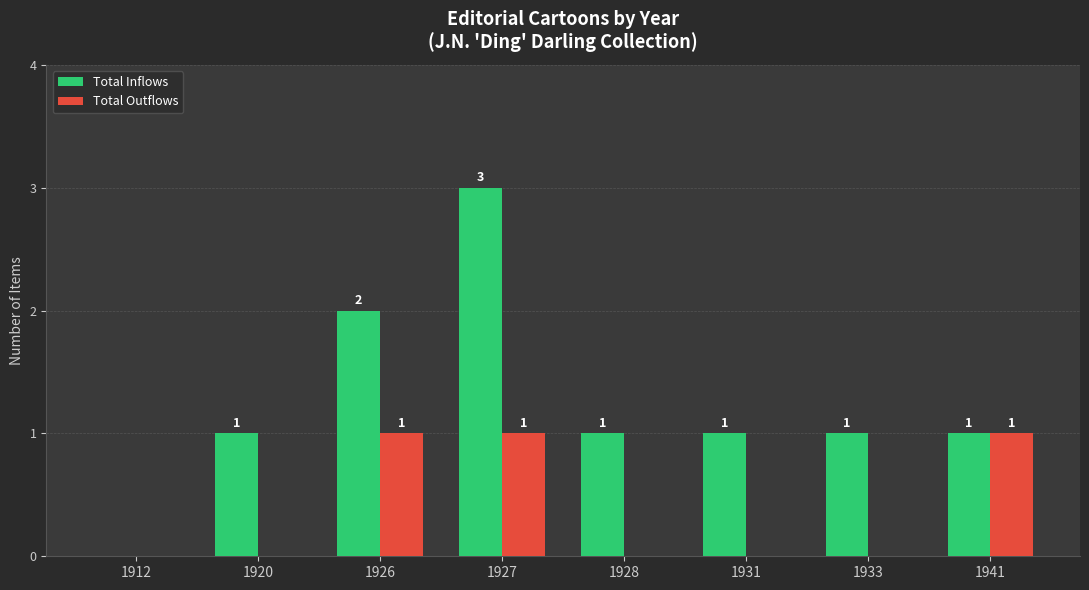

How many values in Total Inflows are above zero?

7